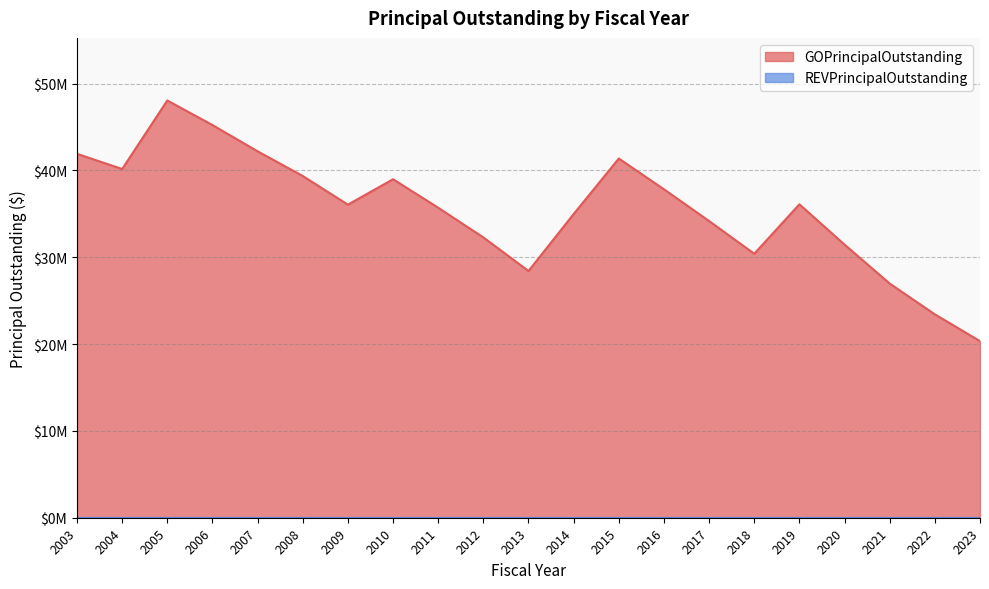

Which has a higher value, 2012 or 2022?

2012